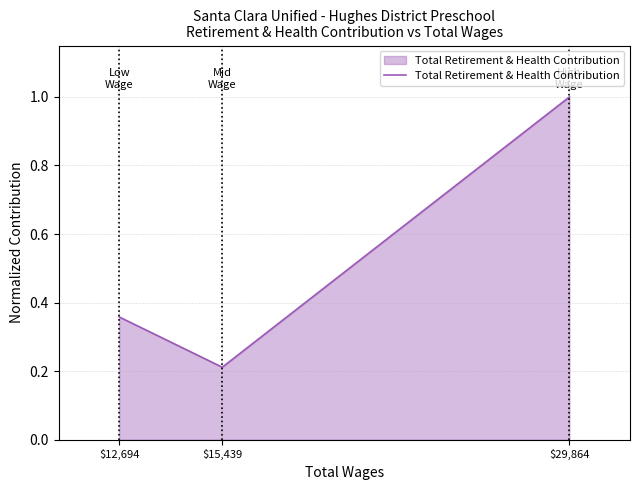

At which category does the chart reach its minimum across all series?

$15,439